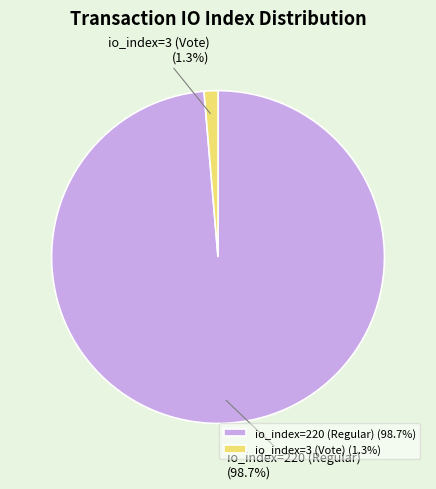

The io_index=3 (Vote) slice represents 1% of the pie. True or false?

True